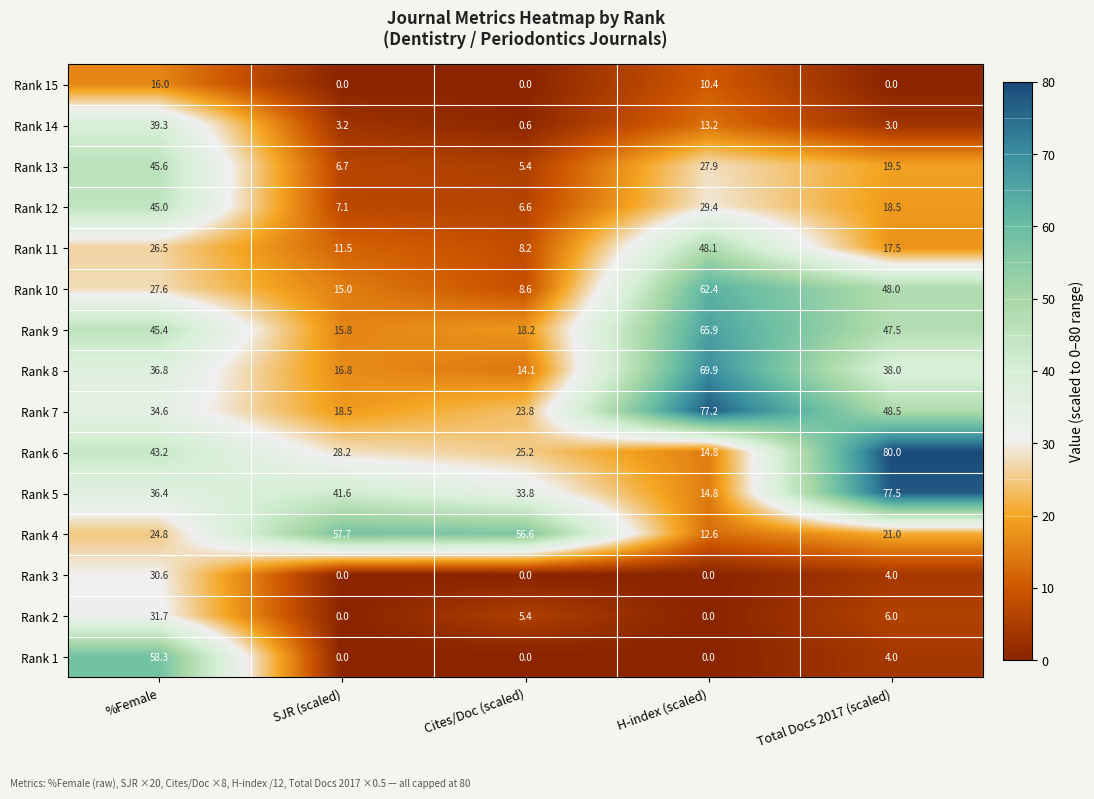

How many data points in Rank 15 are above 0?

2